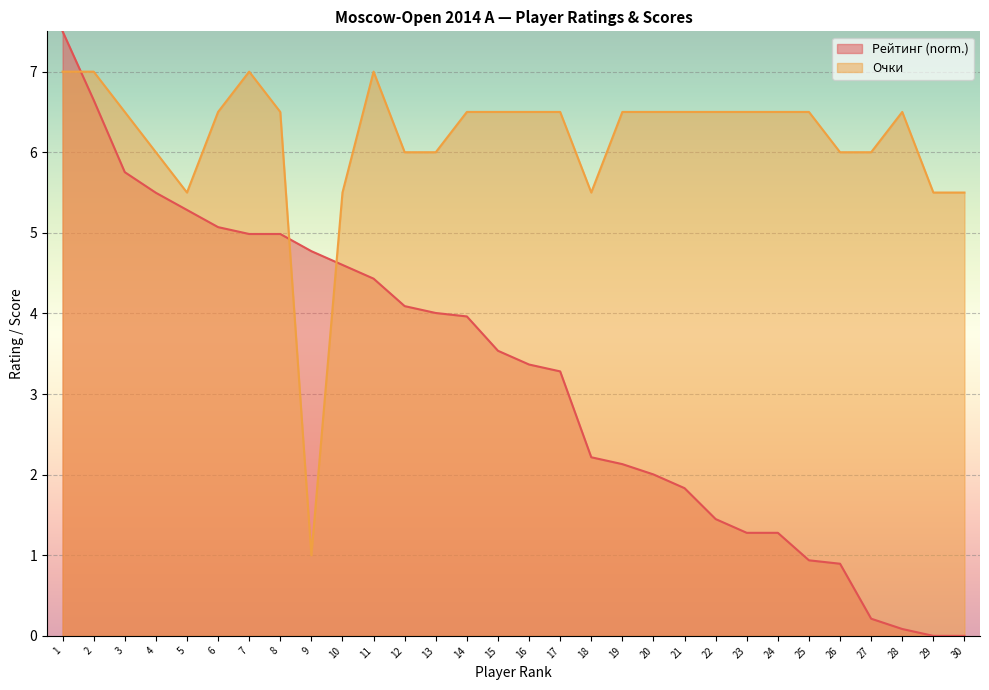

What is the sum of the Очки values at 22 and 21?

13.0